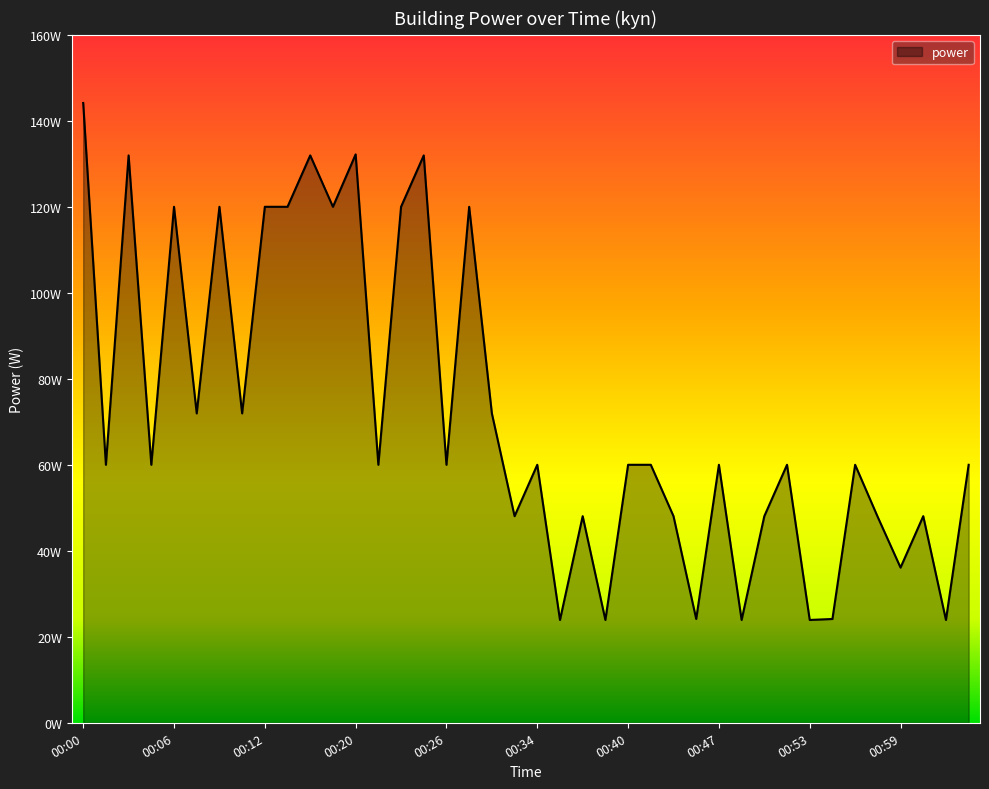

Is this an area chart (filled region under the line)?

Yes